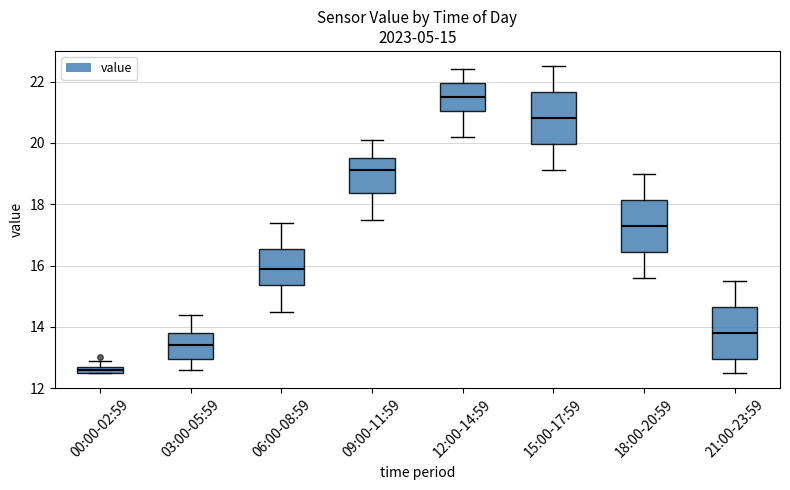

Which box's median line is the lowest?

00:00-02:59